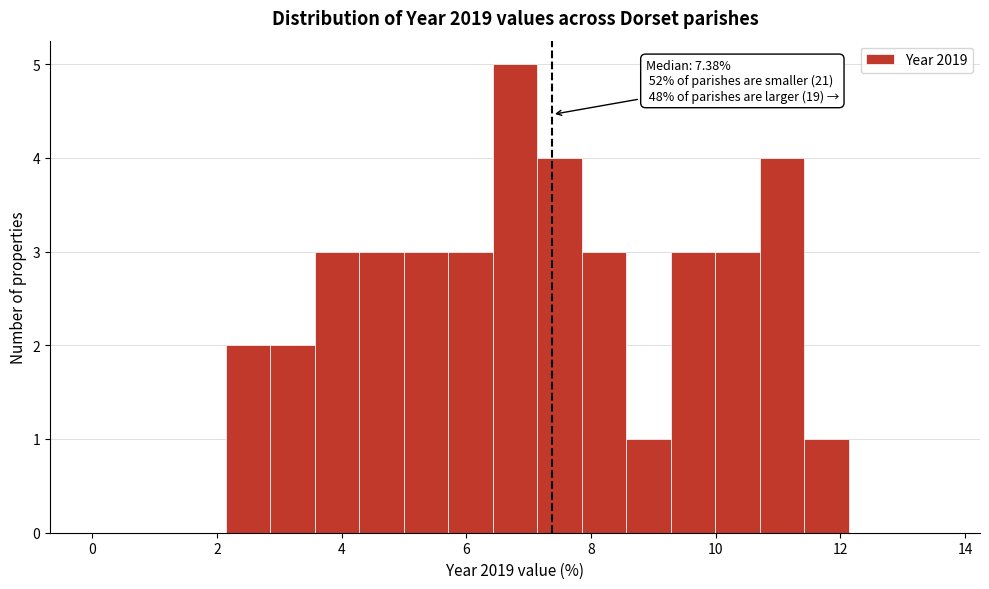

Around what value on the x-axis is the tallest bar? Give the approximate position of its centre, as read against the axis.

6.8